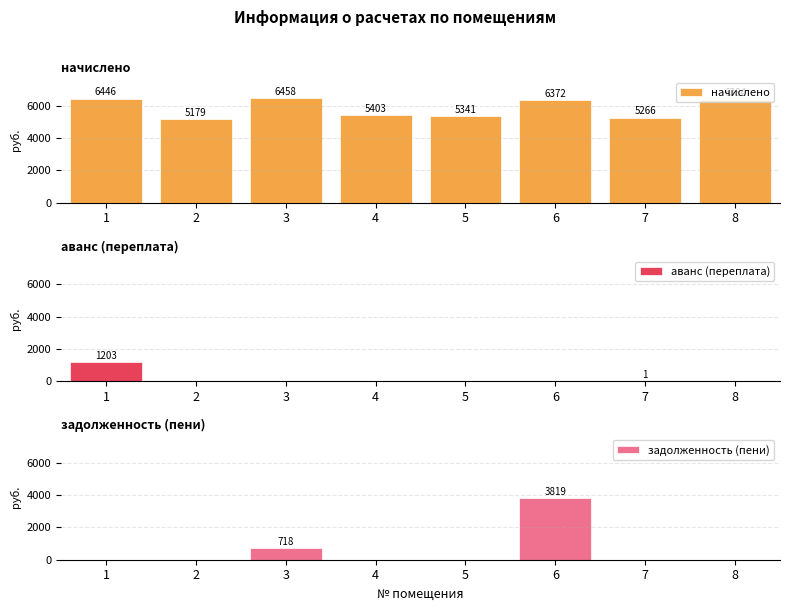

True or false: задолженность (пени) has a value of 6296.2 at 6.

False